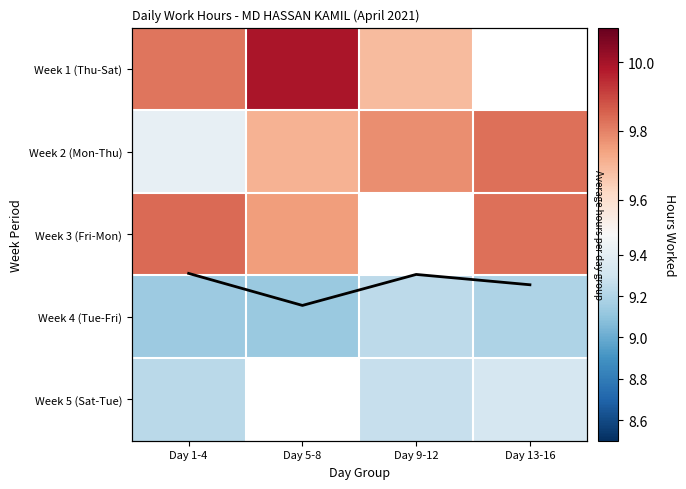

Which series has the largest total across all categories?

Week 2 (Mon-Thu)